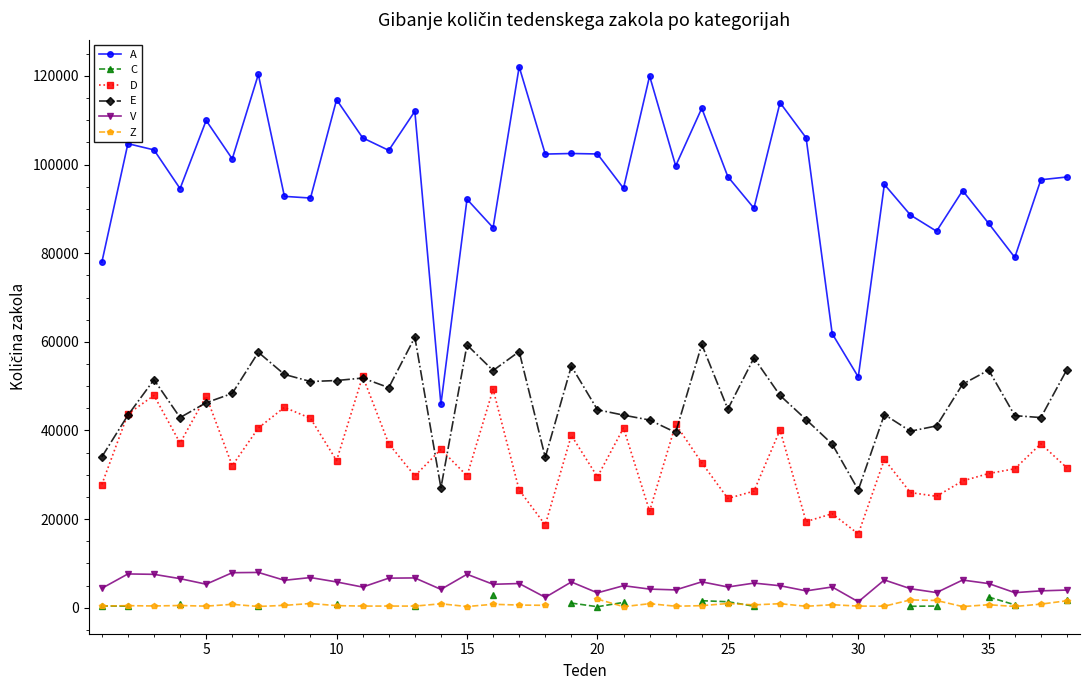

Which series has the largest range (max minus min)?

A